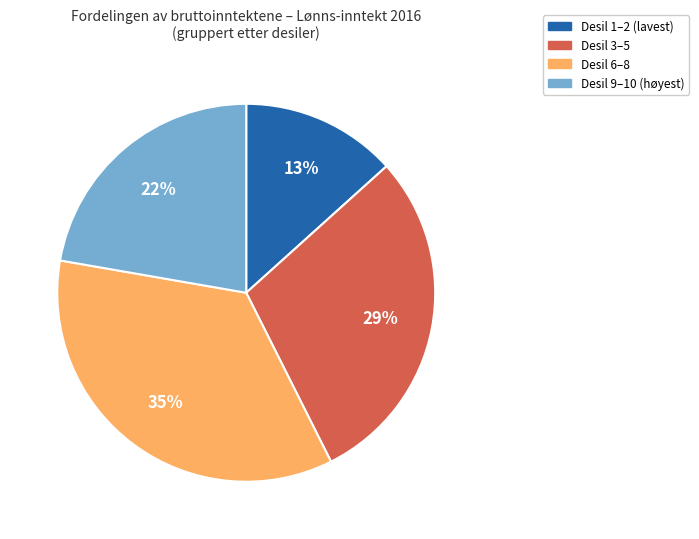

To the nearest percent, what is the difference between the largest and smallest slice percentages?

22%